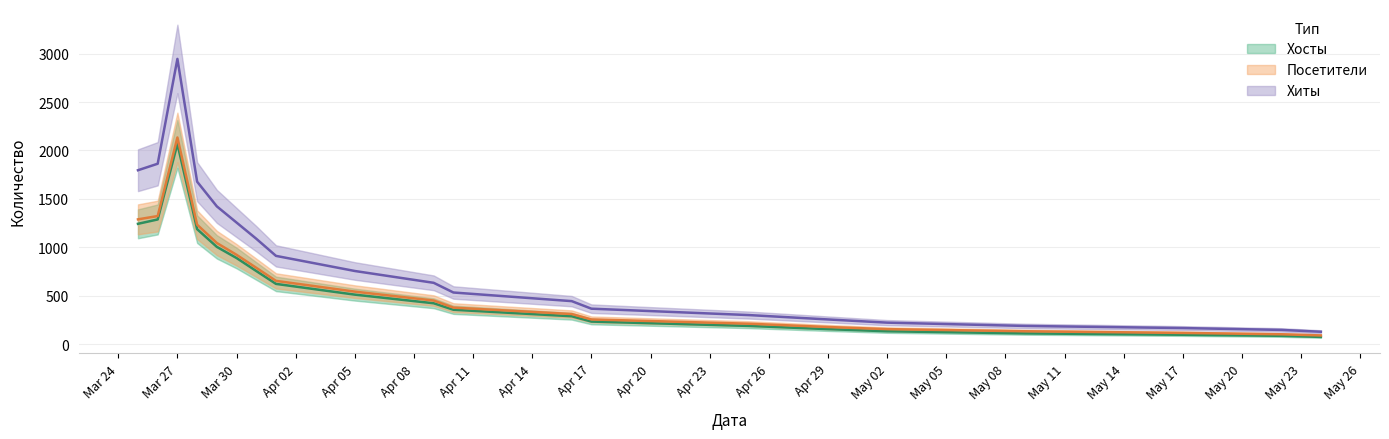

True or false: Хиты and Хосты cross at least once.

False